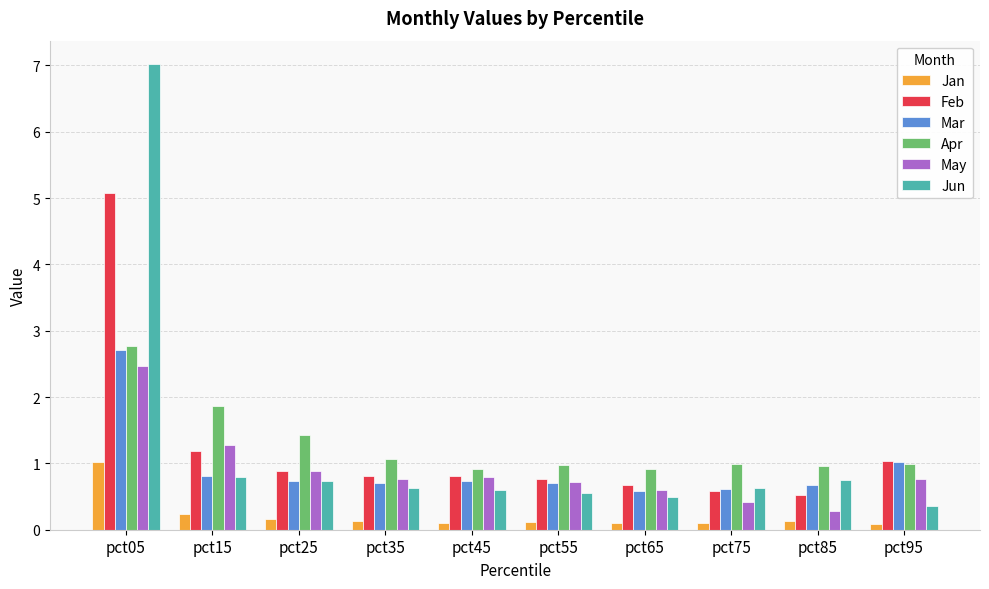

At which category is the sum across all series the highest?

pct05